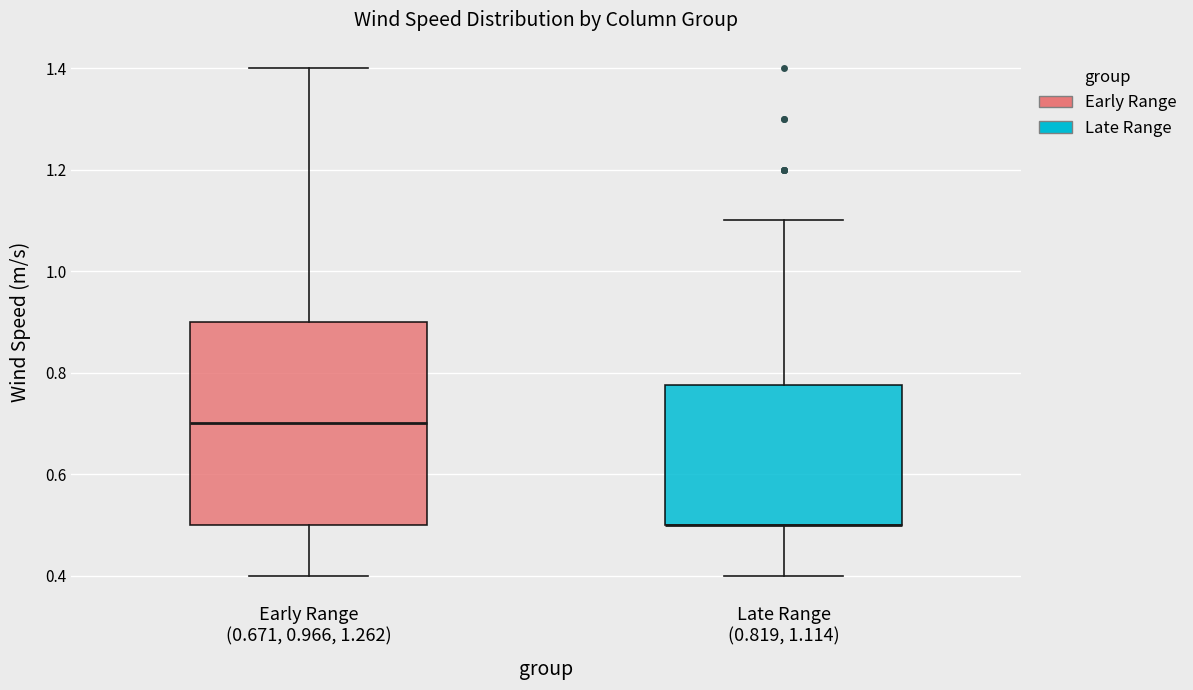

Reading left to right, transcribe this box plot: for each box, give where its median line is, the range the box spans, and where its two whiskers end, as read against the y-axis. The values are not printed on the chart, so give them approximately, as read against the axis.

Early Range (0.671, 0.966, 1.262): median 0.70, box 0.50 to 0.90, whiskers 0.40 to 1.40
Late Range (0.819, 1.114): median 0.50 (drawn on the box's lower edge), box 0.50 to 0.78, whiskers 0.40 to 1.10